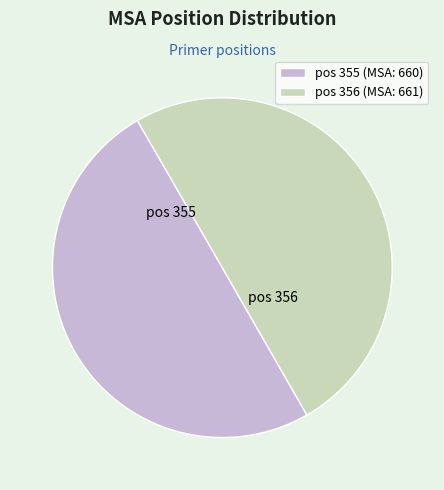

Combined, do pos 356 (MSA: 661) and pos 355 (MSA: 660) account for over 50%?

Yes